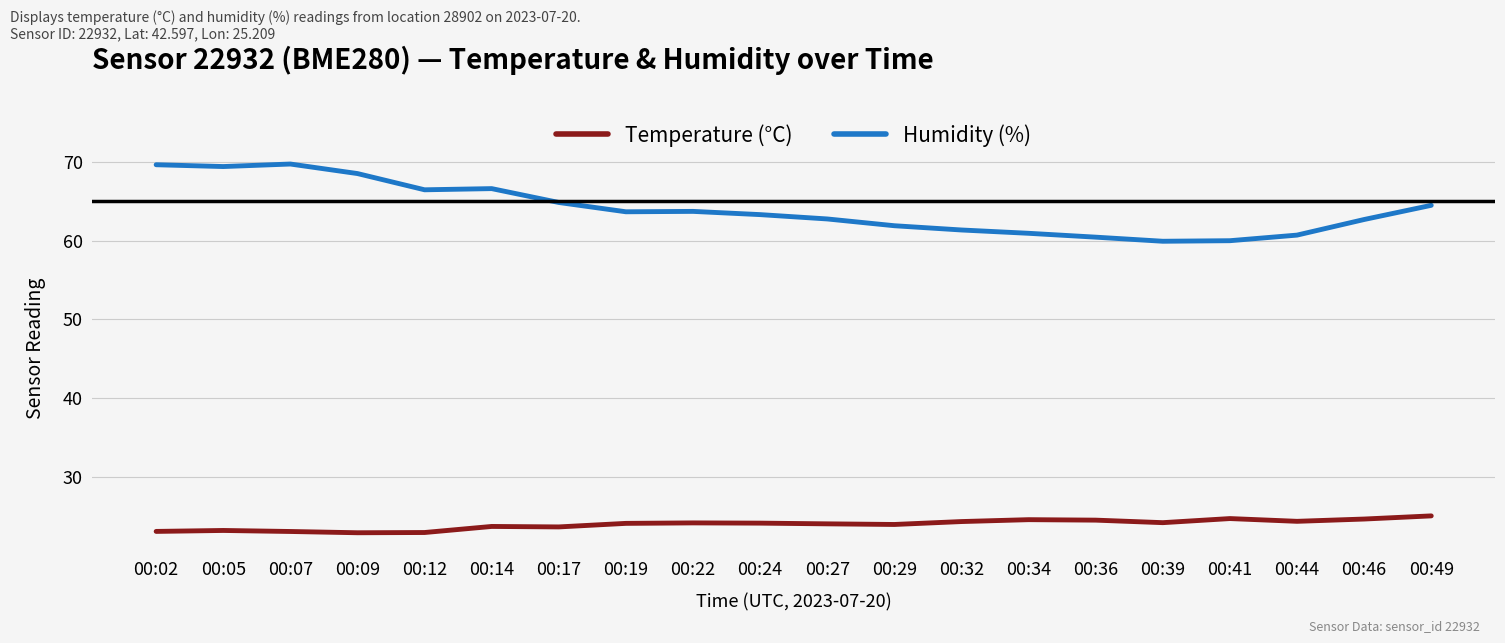

Which series changed the most between 00:39 and 00:44?

Humidity (%)